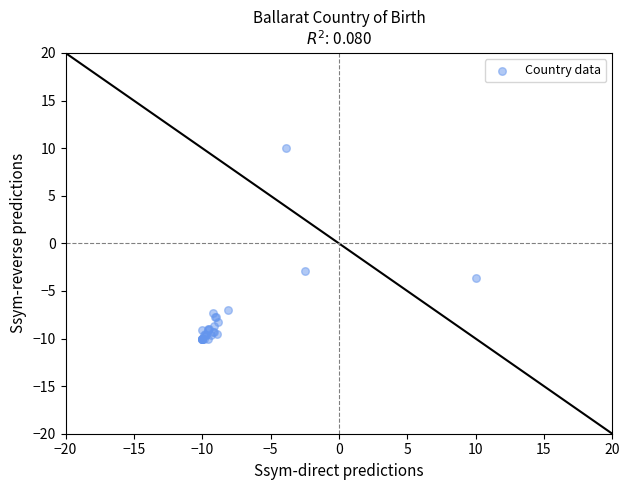

What Y value in the scatter plot is closest to 0?

-2.9